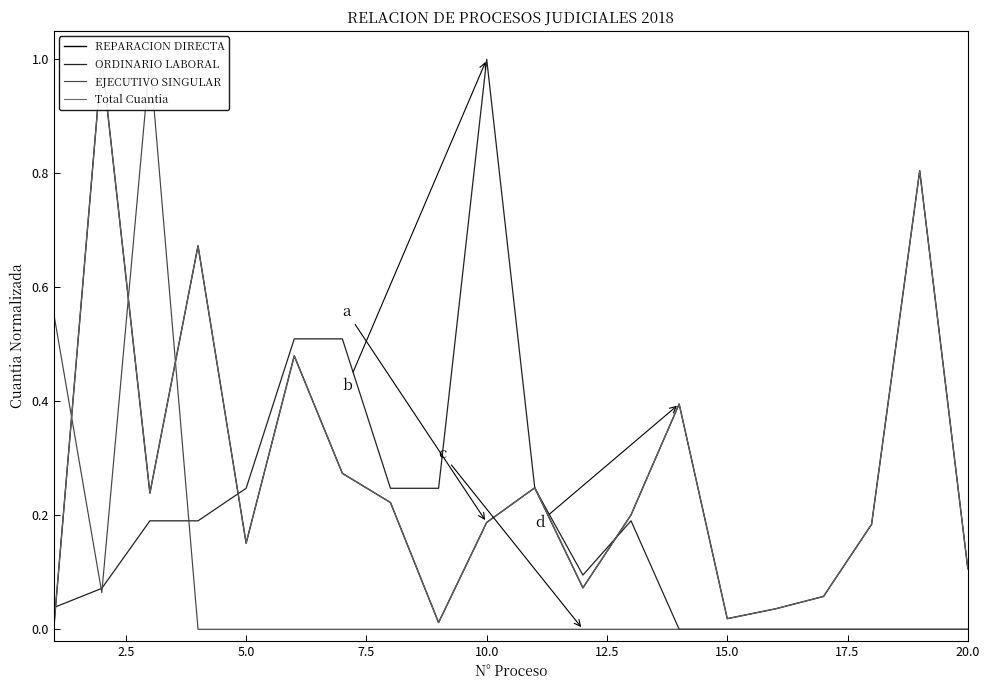

Does the chart have visible grid lines?

No